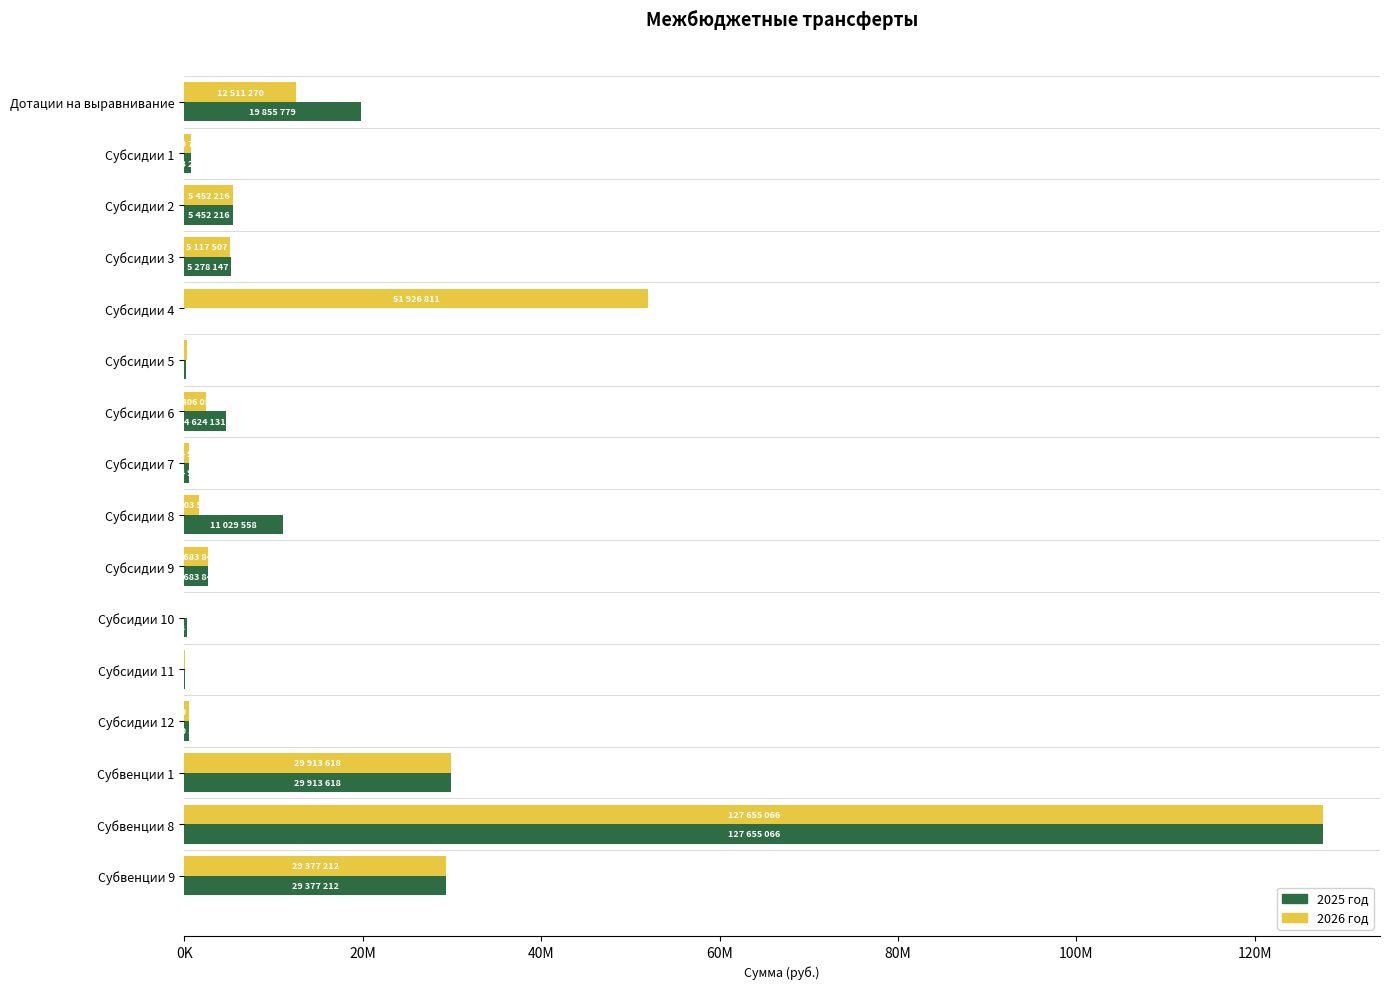

What is the value of the 2025 год bar at the 1st from the left?

19855779.0